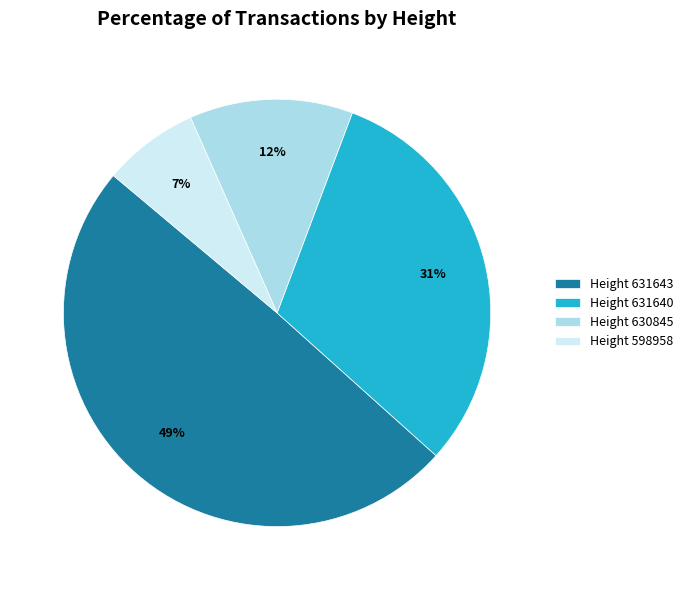

How many segments does this pie chart have?

4